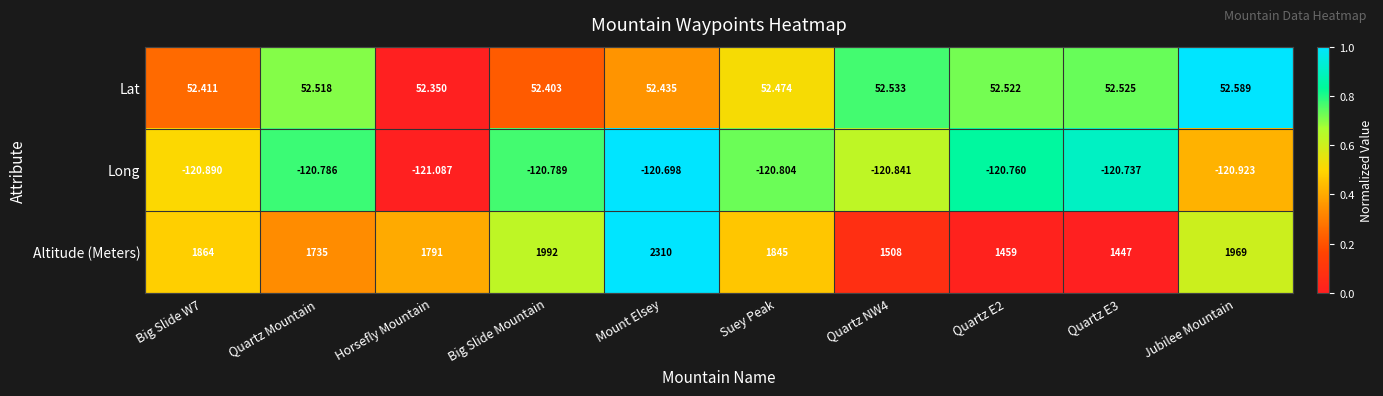

How many series are shown in this chart?

3